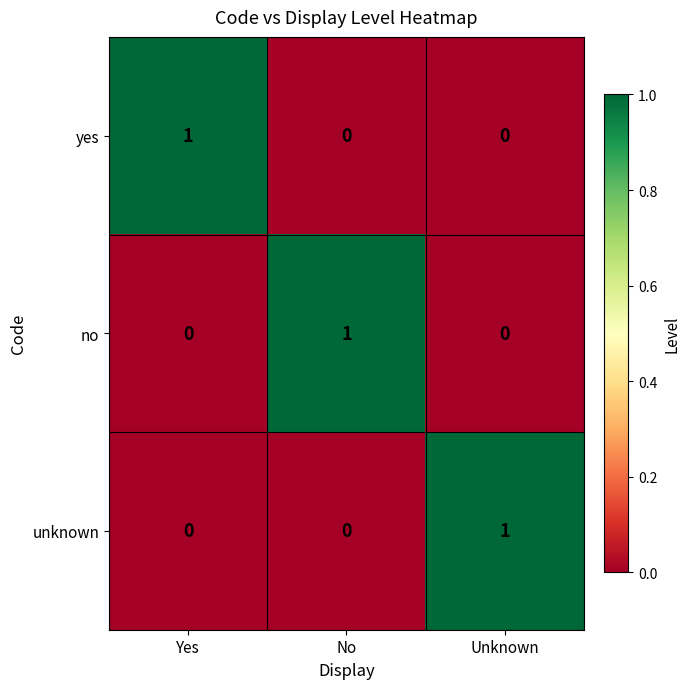

Count the yes values in the range 0 to 1.

3